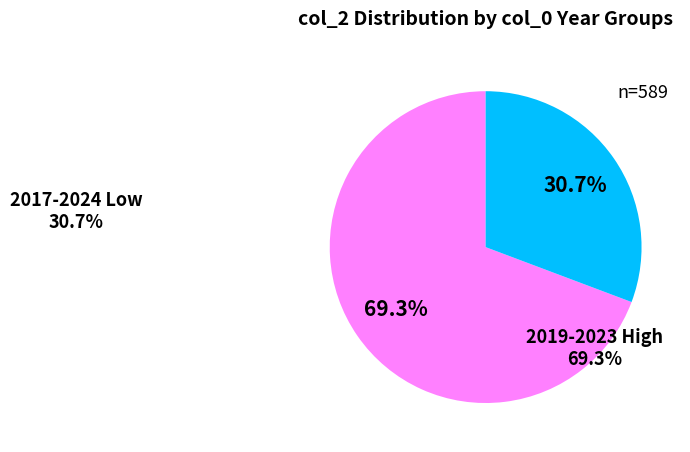

To the nearest percent, what is the average slice percentage?

50%